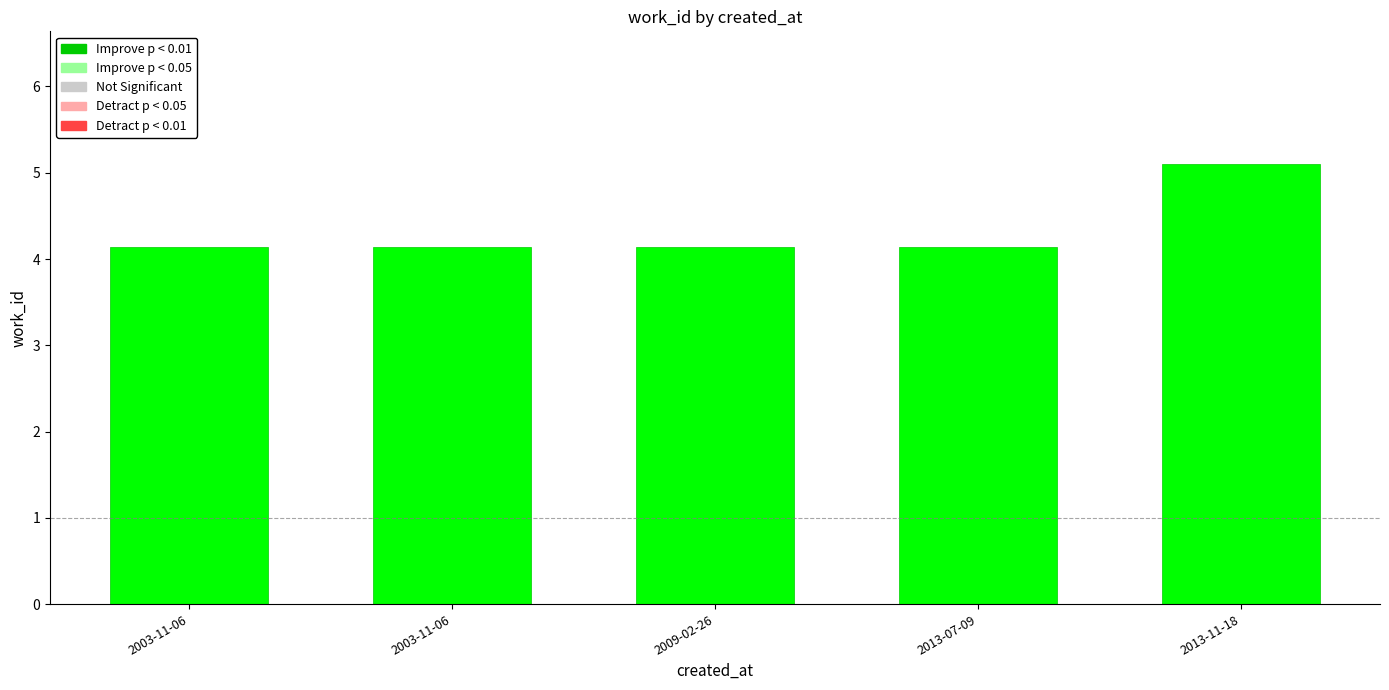

How many categories are shown in the chart?

5